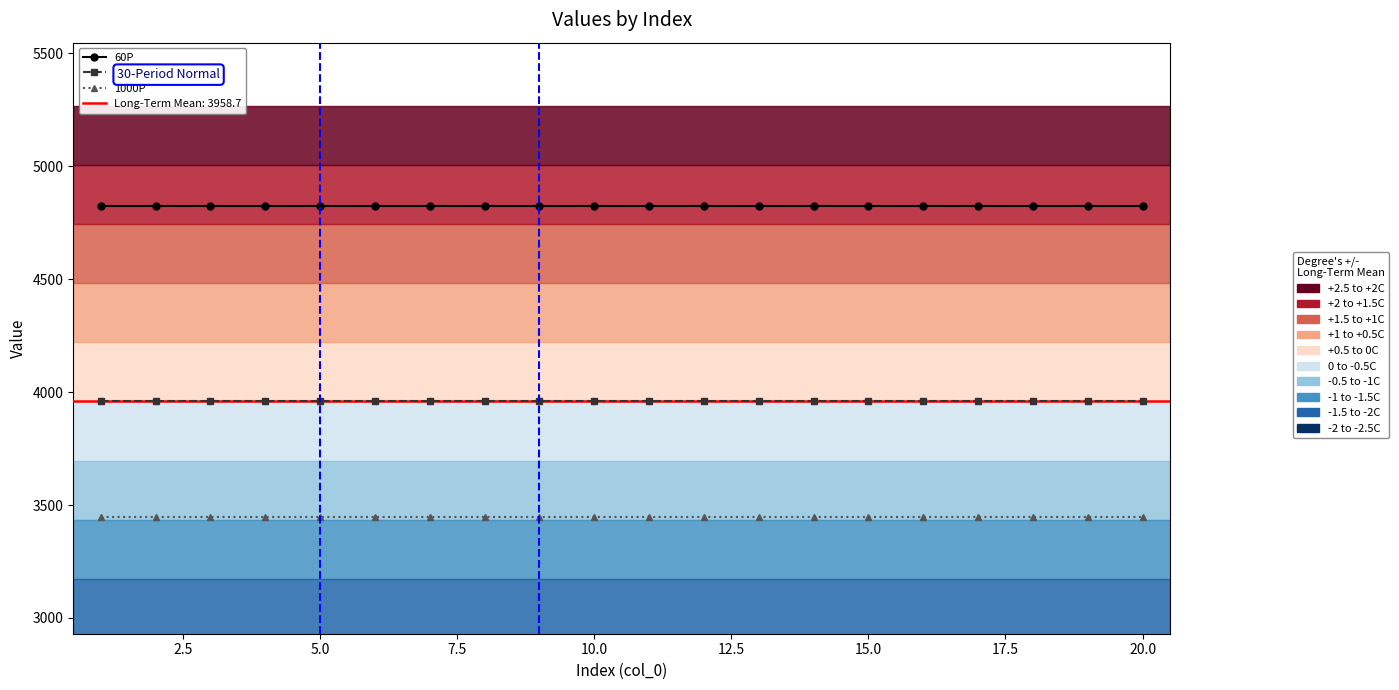

True or false: 1000P and 60P cross at least once.

False